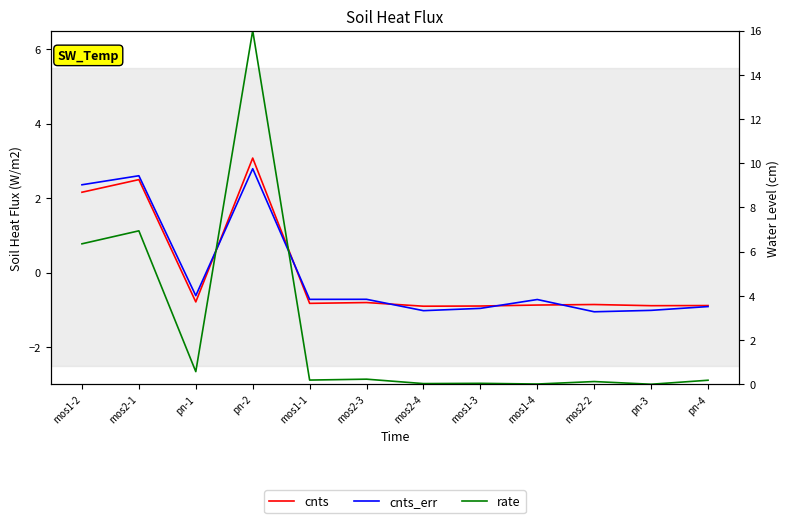

What is the difference between the highest and lowest values at mos2-4?

1.1